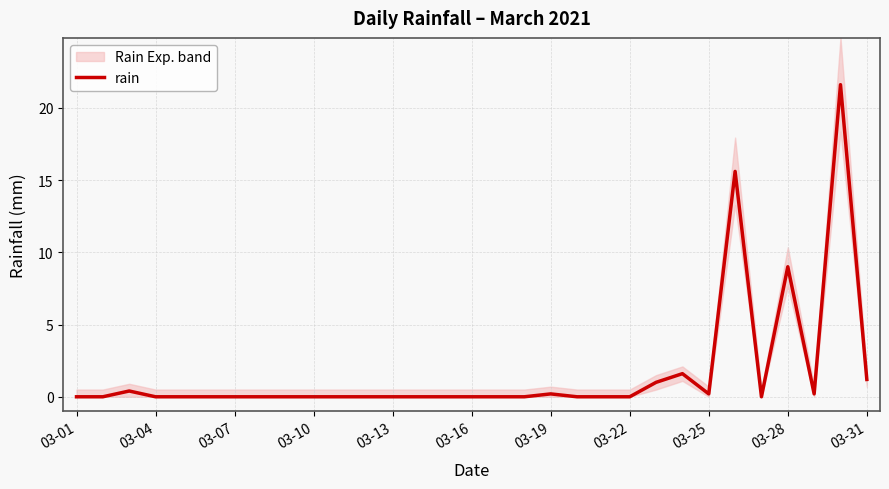

Is it true that the value at 11 is 0.0?

True